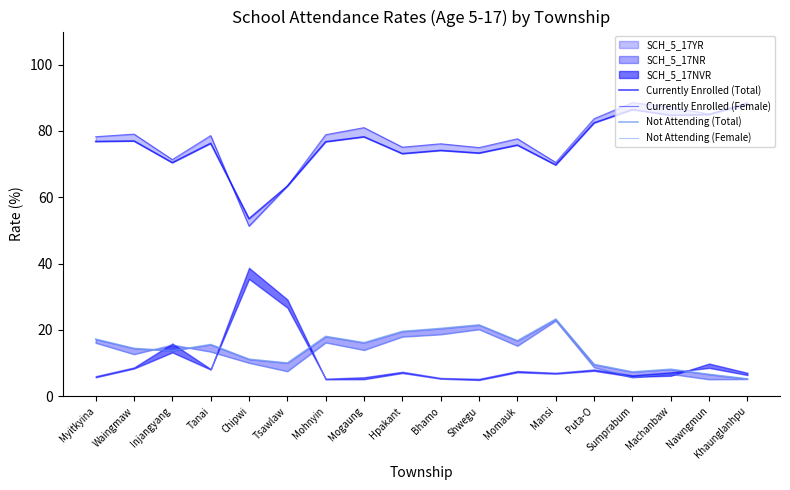

True or false: Not Attending (Total) has a value of 27.6 at Hpakant.

False